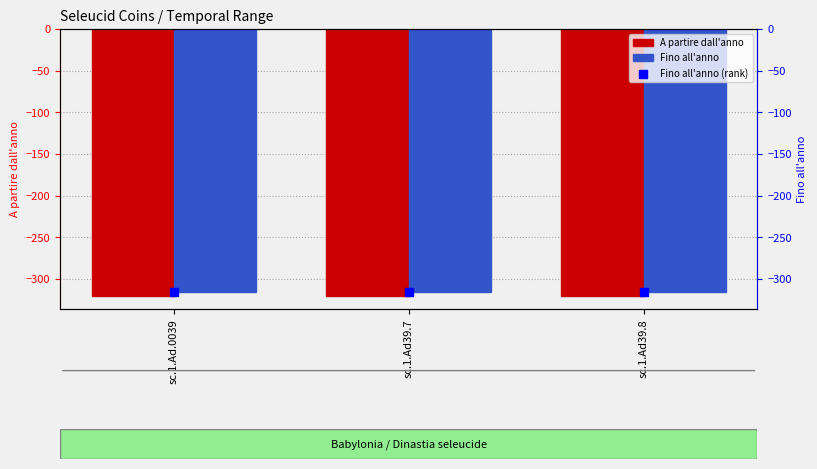

At which category is the sum across all series the highest?

sc.1.Ad.0039